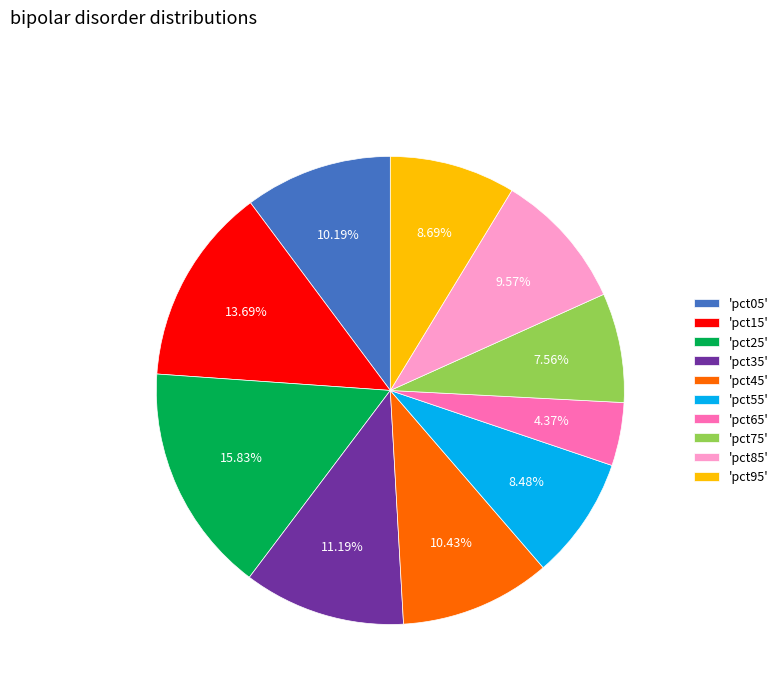

Which category has the biggest portion of the pie?

'pct25'